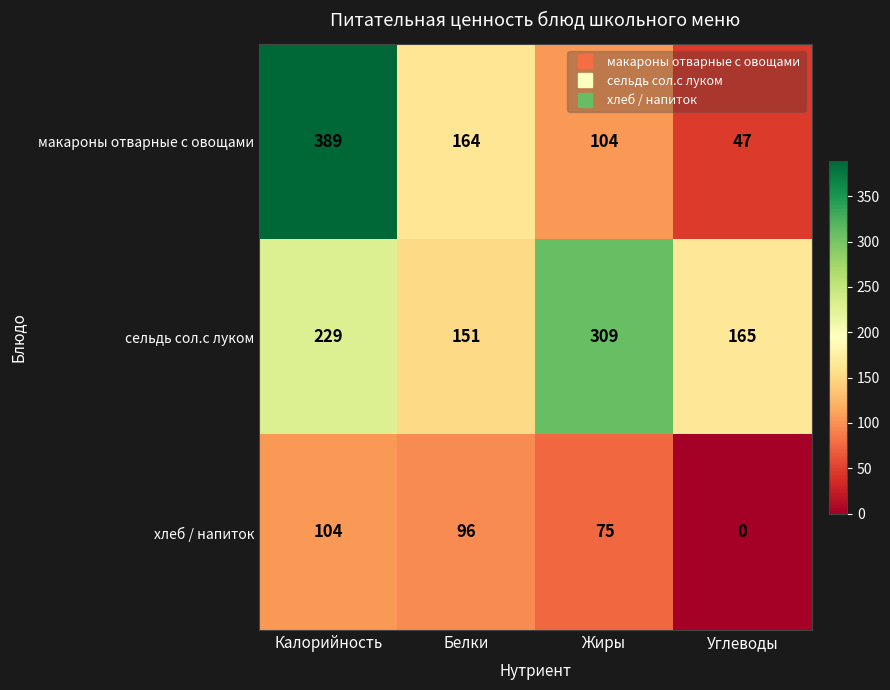

What is the maximum value shown in the chart?

389